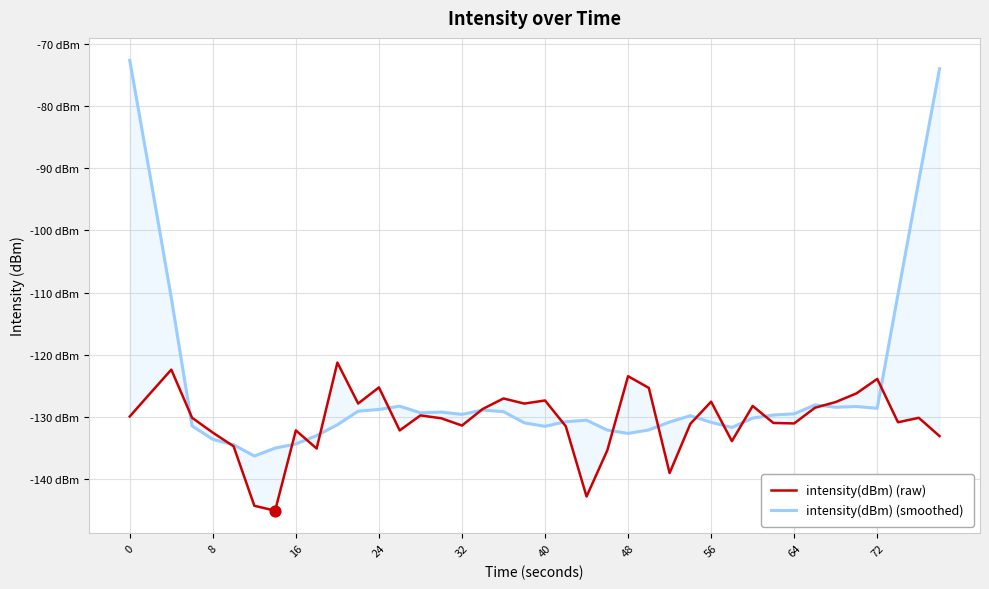

Is the value of intensity(dBm) (smoothed) at 38 greater than the value of intensity(dBm) (raw) at 14?

Yes